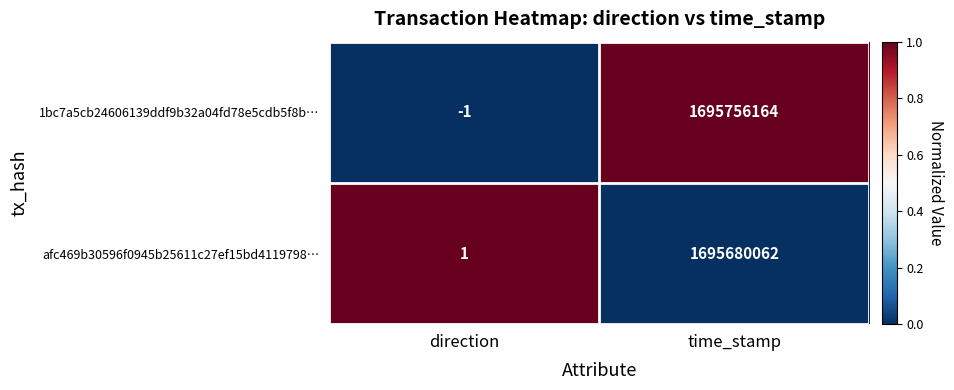

Which series has the largest range (max minus min)?

1bc7a5cb24606139ddf9b32a04fd78e5cdb5f8b…